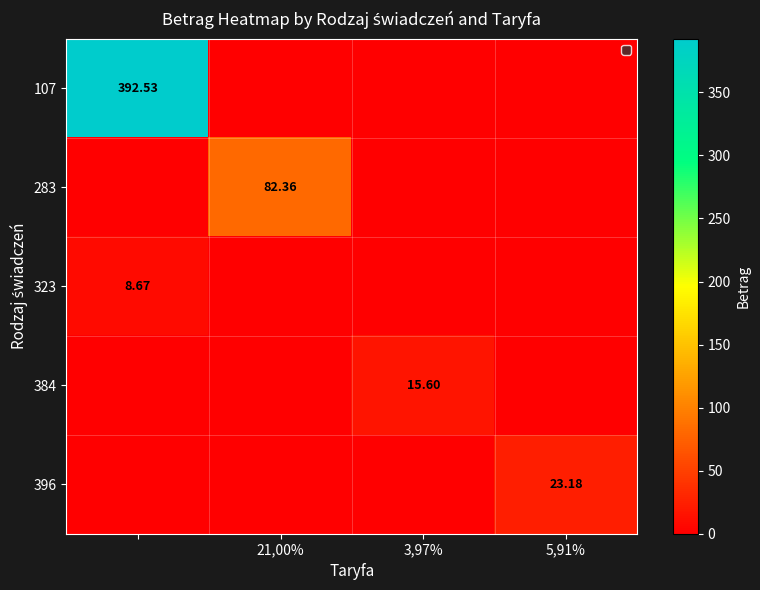

Is it true that 384 equals 6.3 at 21,00%?

False